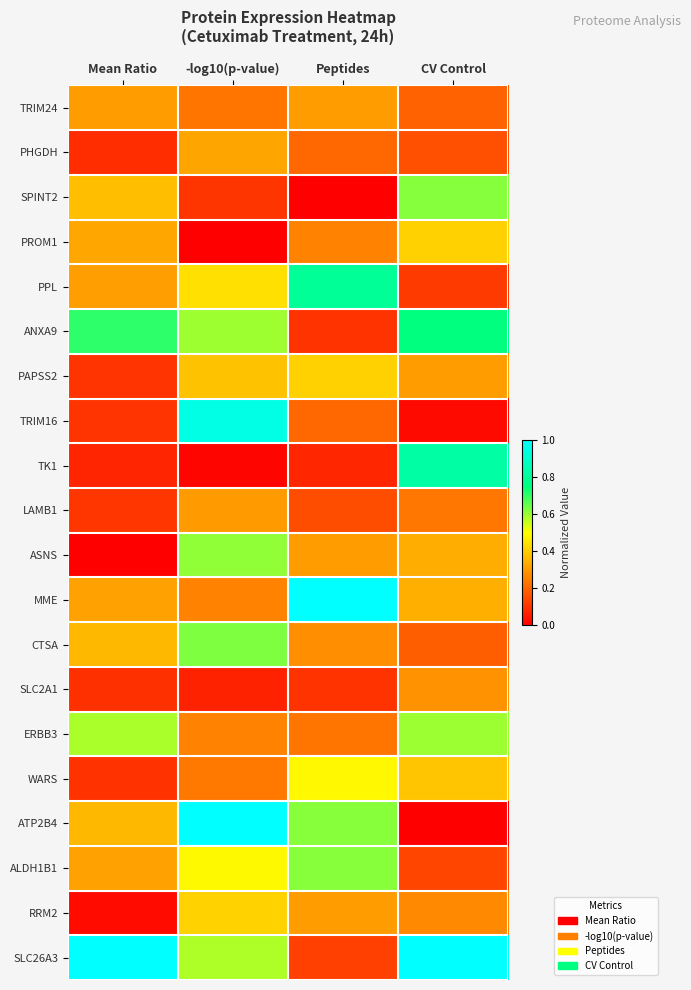

Rank the series at CV Control from highest to lowest value.

SLC26A3, TK1, ANXA9, SPINT2, ERBB3, PROM1, WARS, MME, ASNS, PAPSS2, SLC2A1, RRM2, LAMB1, TRIM24, CTSA, PHGDH, ALDH1B1, PPL, TRIM16, ATP2B4